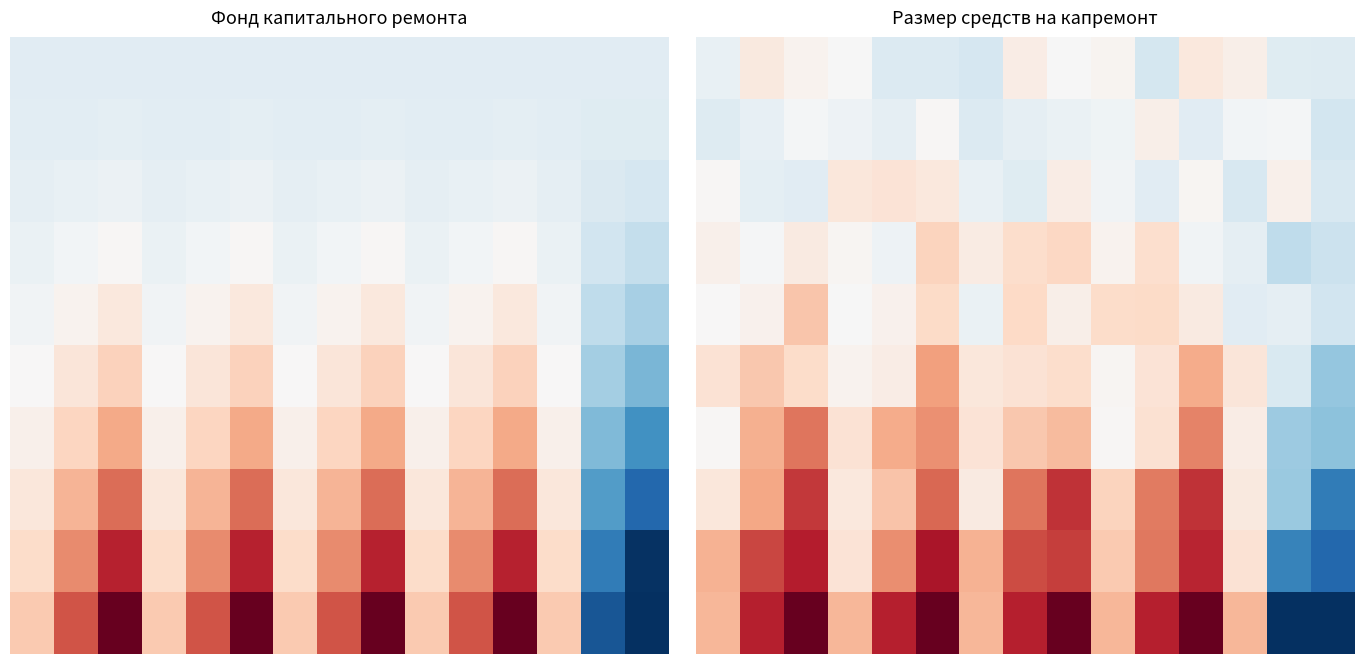

What is the minimum value shown in the chart?

-1.8